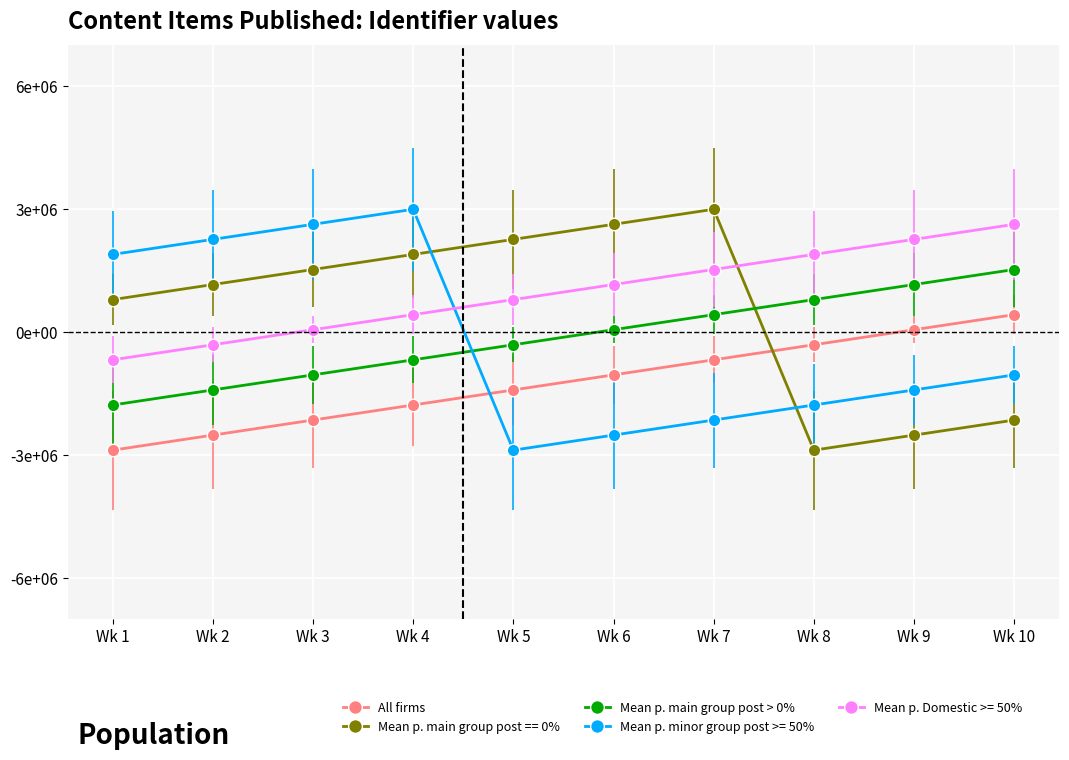

Reading left to right, list all the values displayed in this chart.

All firms: -2882352.9	-2514705.9	-2147058.8	-1779411.8	-1411764.7	-1044117.6	-676470.6	-308823.5	58823.5	426470.6
Mean p. main group post == 0%: 794117.6	1161764.7	1529411.8	1897058.8	2264705.9	2632352.9	3000000.0	-2882352.9	-2514705.9	-2147058.8
Mean p. main group post > 0%: -1779411.8	-1411764.7	-1044117.6	-676470.6	-308823.5	58823.5	426470.6	794117.6	1161764.7	1529411.8
Mean p. minor group post >= 50%: 1897058.8	2264705.9	2632352.9	3000000.0	-2882352.9	-2514705.9	-2147058.8	-1779411.8	-1411764.7	-1044117.6
Mean p. Domestic >= 50%: -676470.6	-308823.5	58823.5	426470.6	794117.6	1161764.7	1529411.8	1897058.8	2264705.9	2632352.9